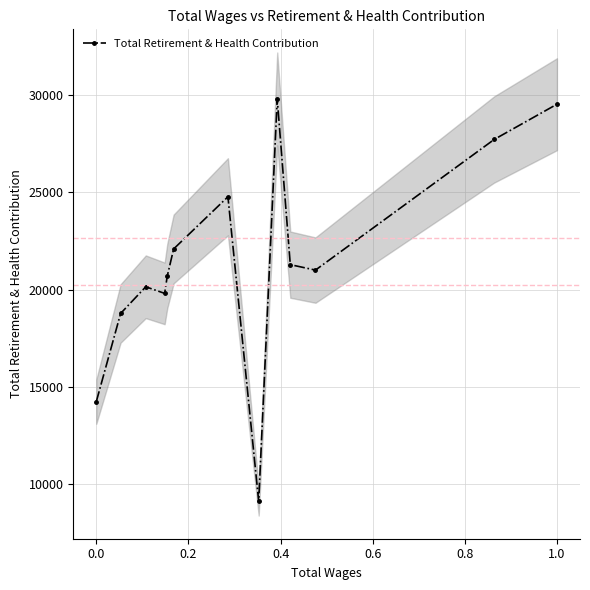

What is the highest value of the Total Retirement & Health Contribution series?

29809